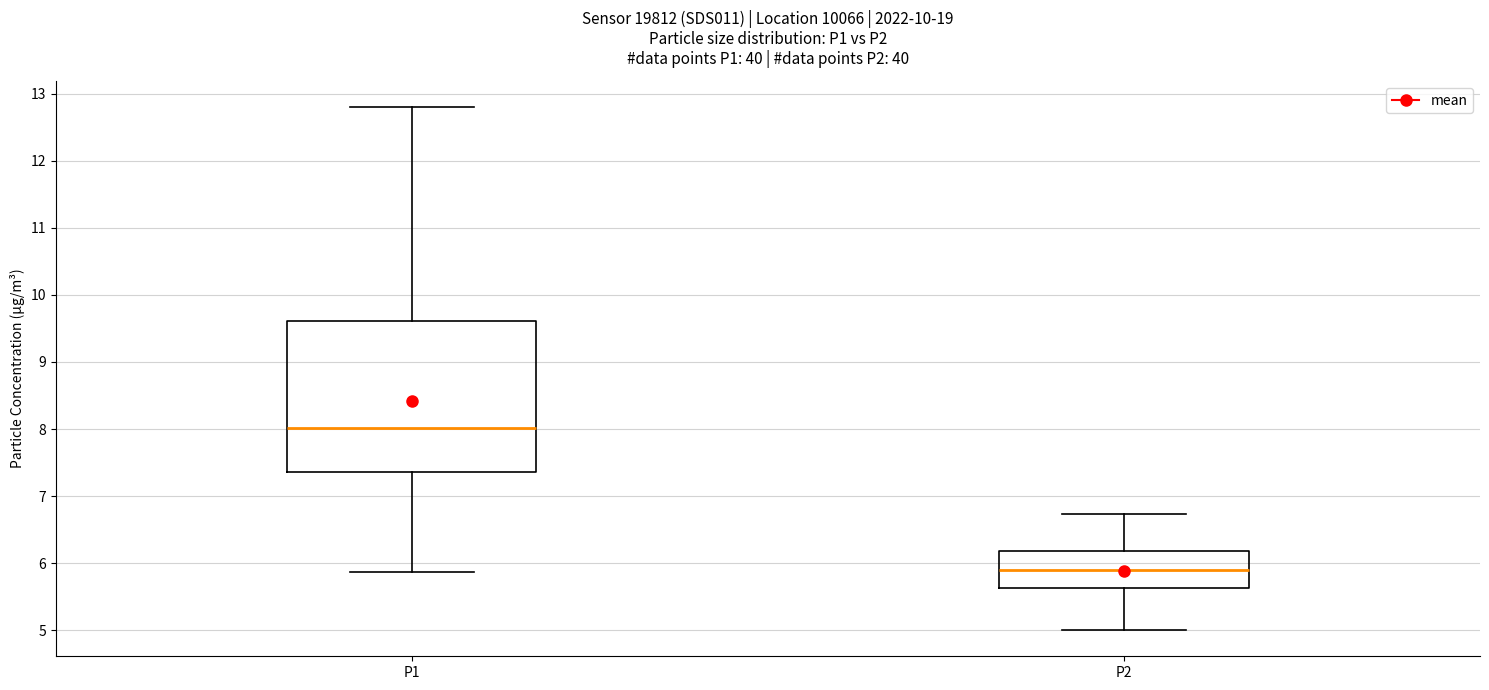

Reading left to right, transcribe this box plot: for each box, give where its median line is, the range the box spans, and where its two whiskers end, as read against the y-axis. The values are not printed on the chart, so give them approximately, as read against the axis.

P1: median 8.0, box 7.4 to 9.6, whiskers 5.9 to 12.8
P2: median 5.9, box 5.6 to 6.2, whiskers 5.0 to 6.7